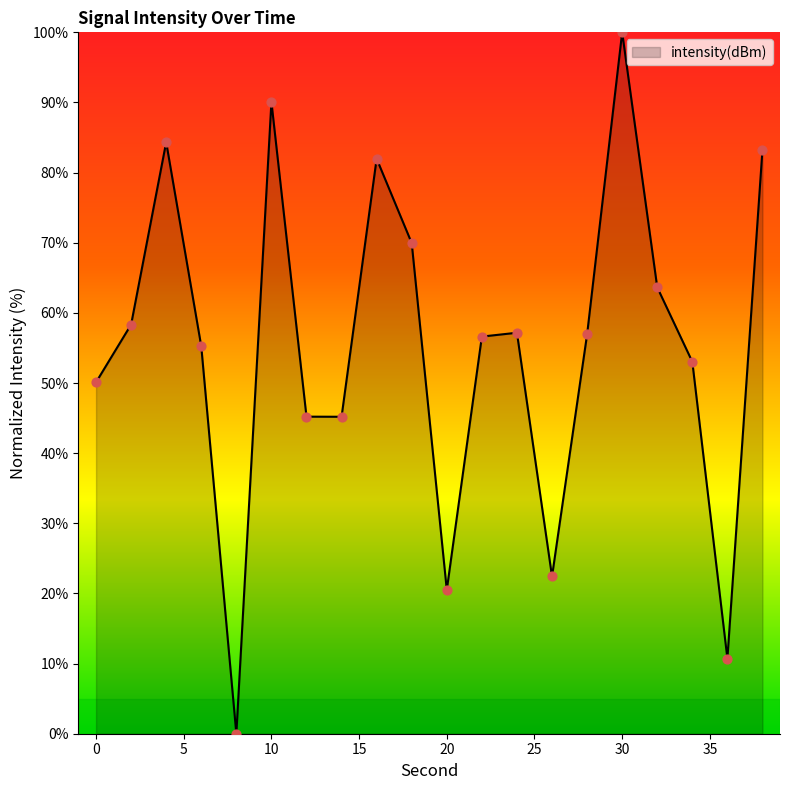

What is the greatest value displayed?

100.0